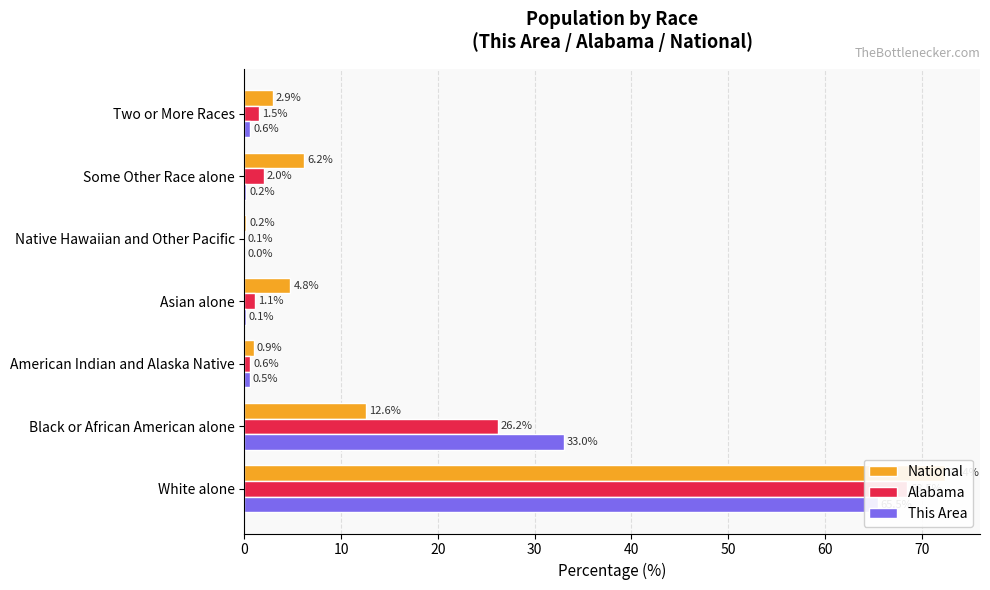

How many groups of bars are there?

7